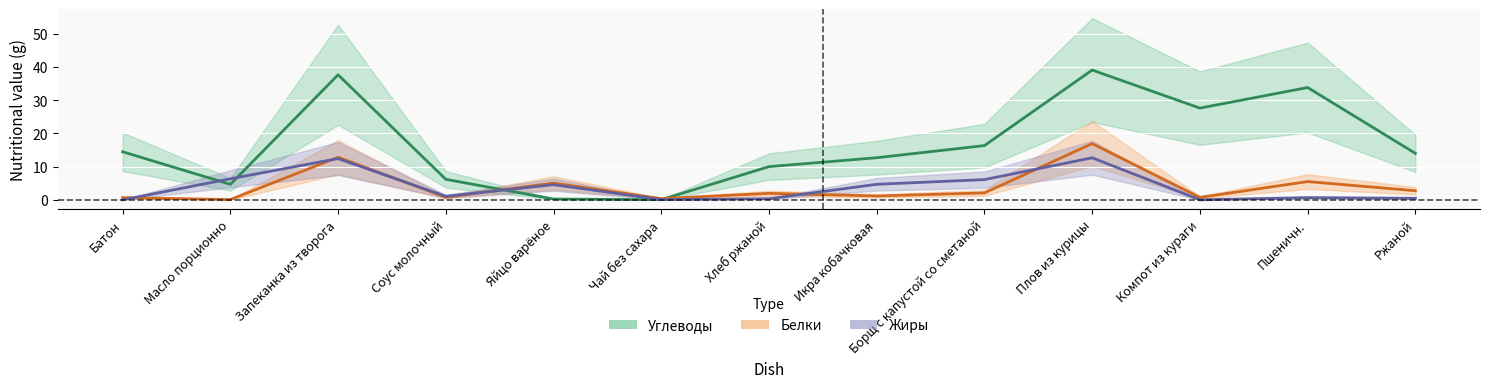

At which category does Белки reach its first local valley?

Масло порционно